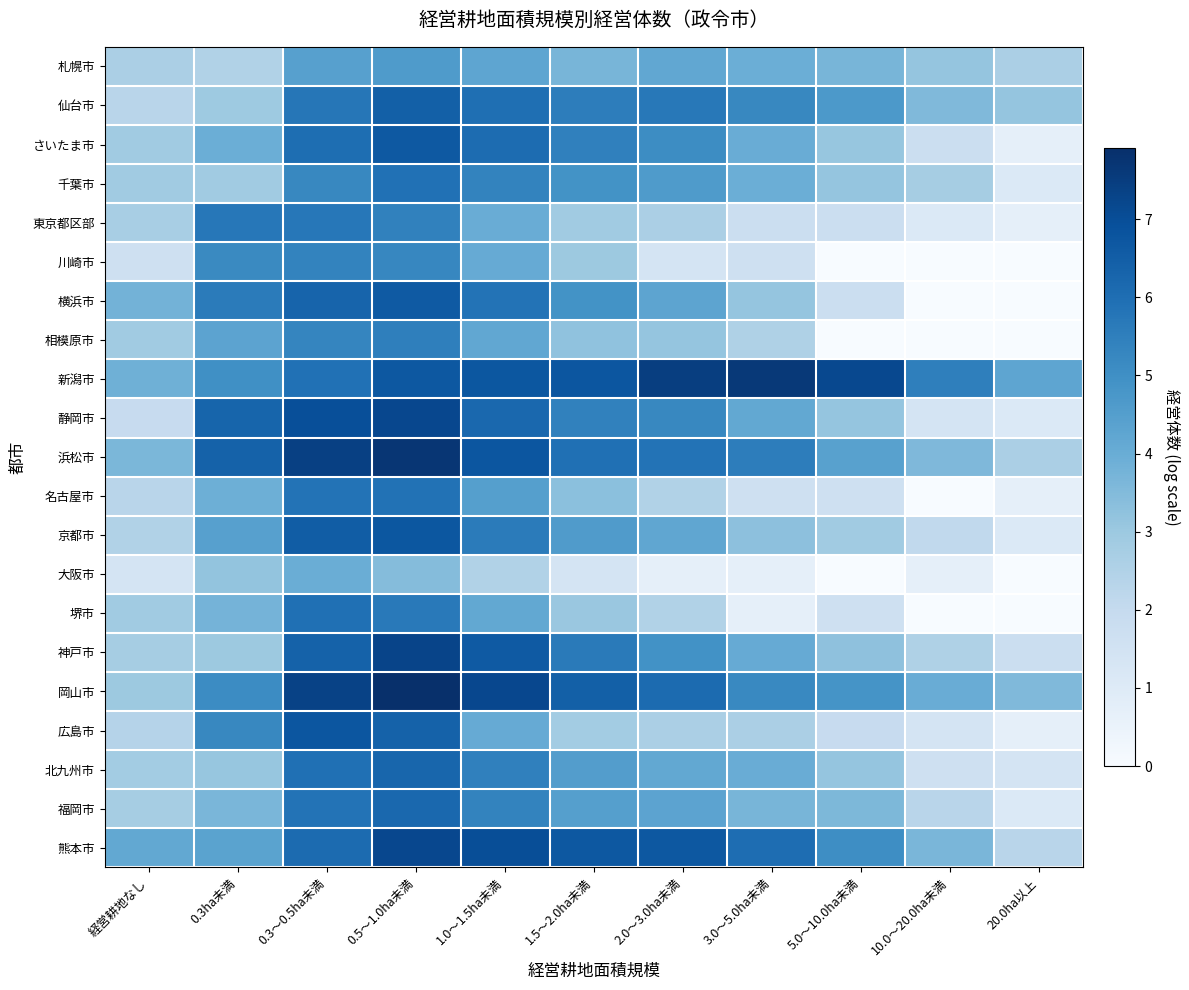

How many data points does each series have?

11